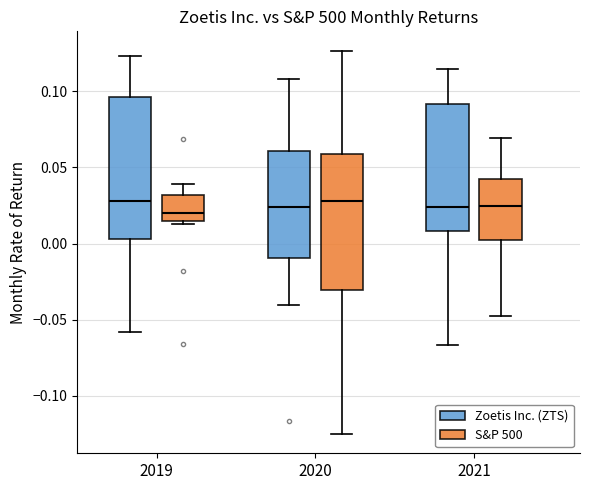

Reading left to right, read every box against the y-axis: the position of its median line, the range the box covers, and the ends of its whiskers. The values are not printed on the chart, so give them approximately, as read against the axis.

2019 (Zoetis Inc. (ZTS)): median 0.030, box 0.005 to 0.095, whiskers -0.060 to 0.125
2019 (S&P 500): median 0.020, box 0.015 to 0.030, whiskers 0.015 (just below the box's lower edge) to 0.040
2020 (Zoetis Inc. (ZTS)): median 0.025, box -0.010 to 0.060, whiskers -0.040 to 0.110
2020 (S&P 500): median 0.030, box -0.030 to 0.060, whiskers -0.125 to 0.125
2021 (Zoetis Inc. (ZTS)): median 0.025, box 0.010 to 0.090, whiskers -0.065 to 0.115
2021 (S&P 500): median 0.025, box 0.000 to 0.045, whiskers -0.050 to 0.070